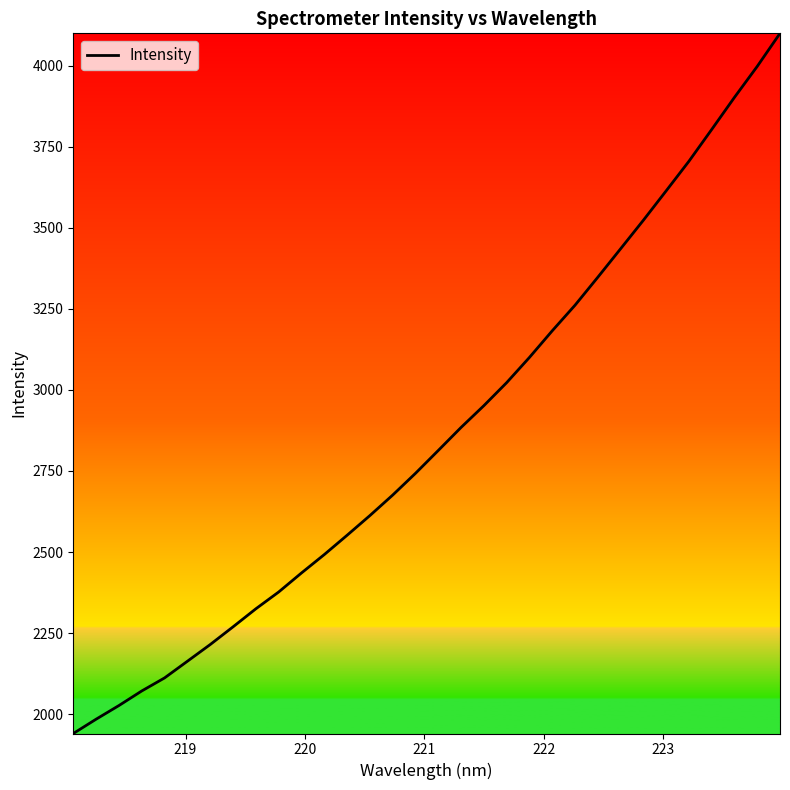

What is the difference between the maximum and minimum values?

2159.2